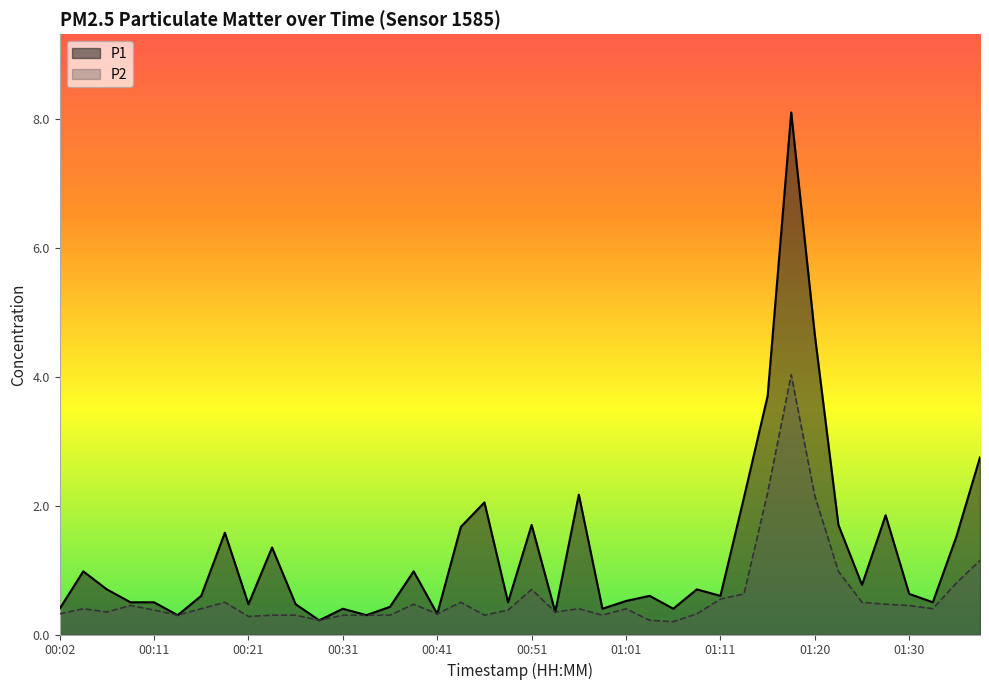

Which category has the highest value in the P1 series?

01:18